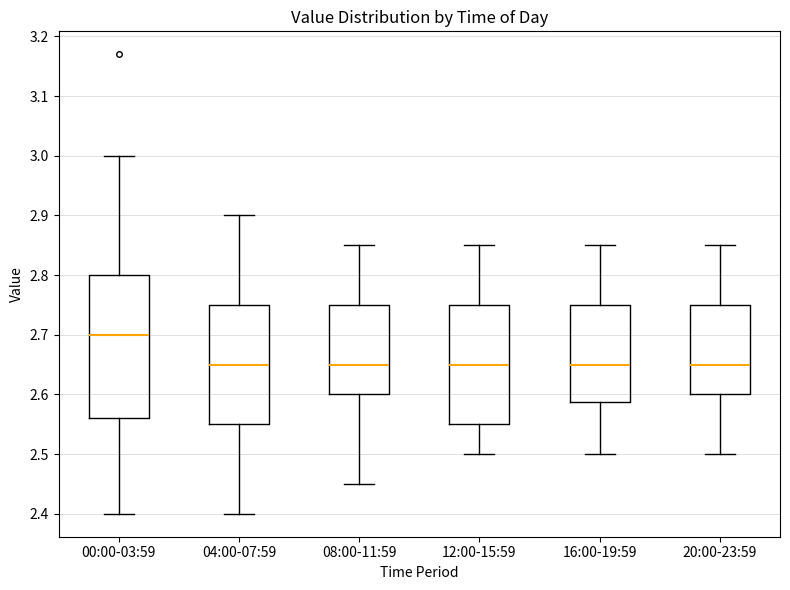

Which box's median line is the highest?

00:00-03:59